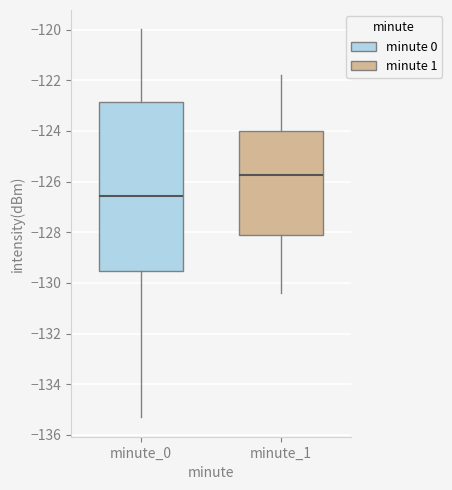

Where does the upper whisker of the box for minute_0 end on the y-axis? The values are not printed on the chart, so give them approximately, as read against the axis.

-120.0